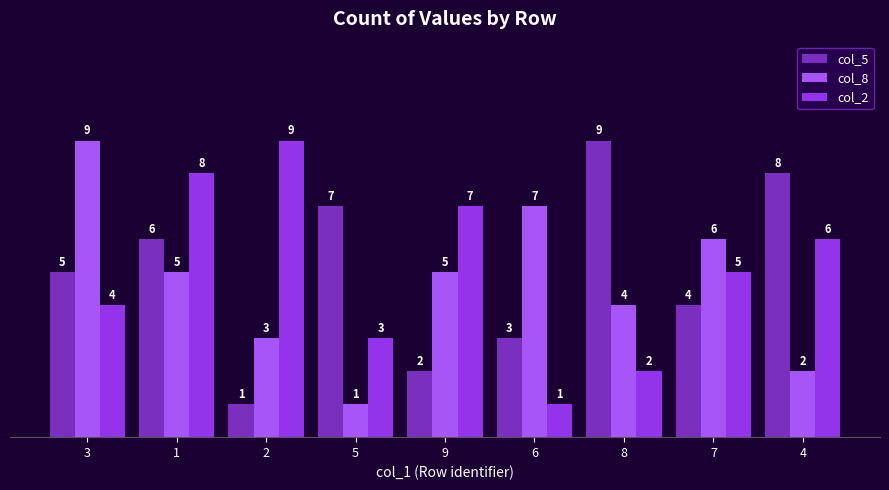

What is the value of the col_2 bar at the 9th from the left?

6